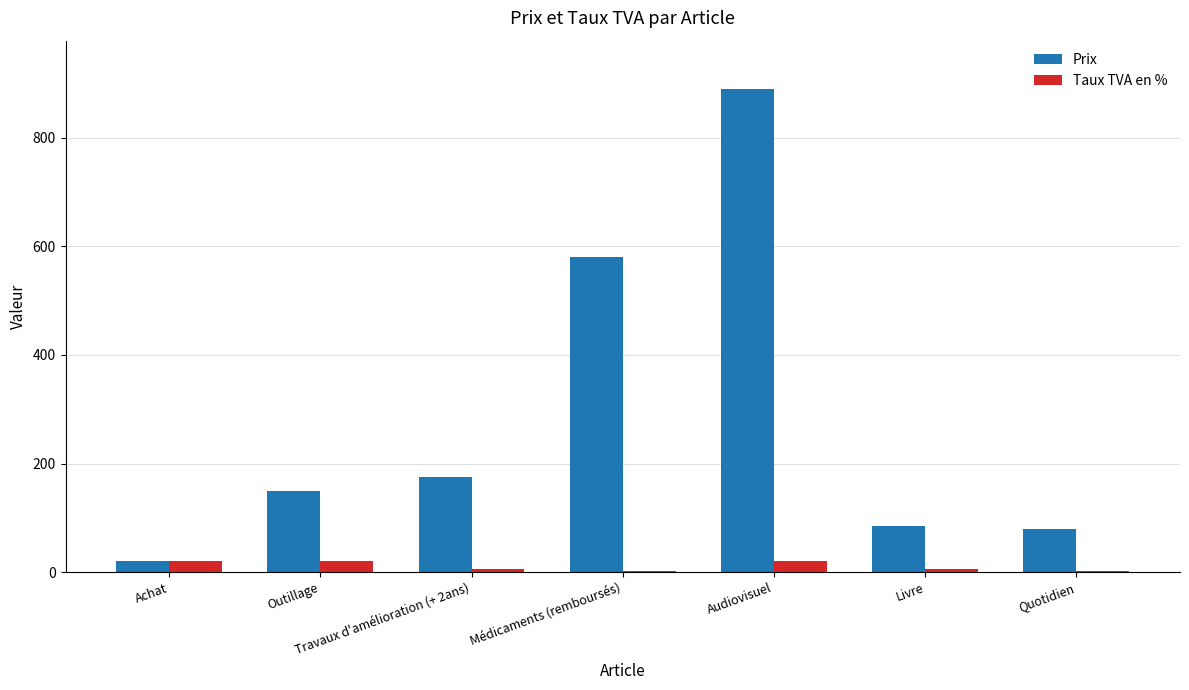

Is the value of Prix at Travaux d'amélioration (+ 2ans) greater than the value of Taux TVA en % at Livre?

Yes